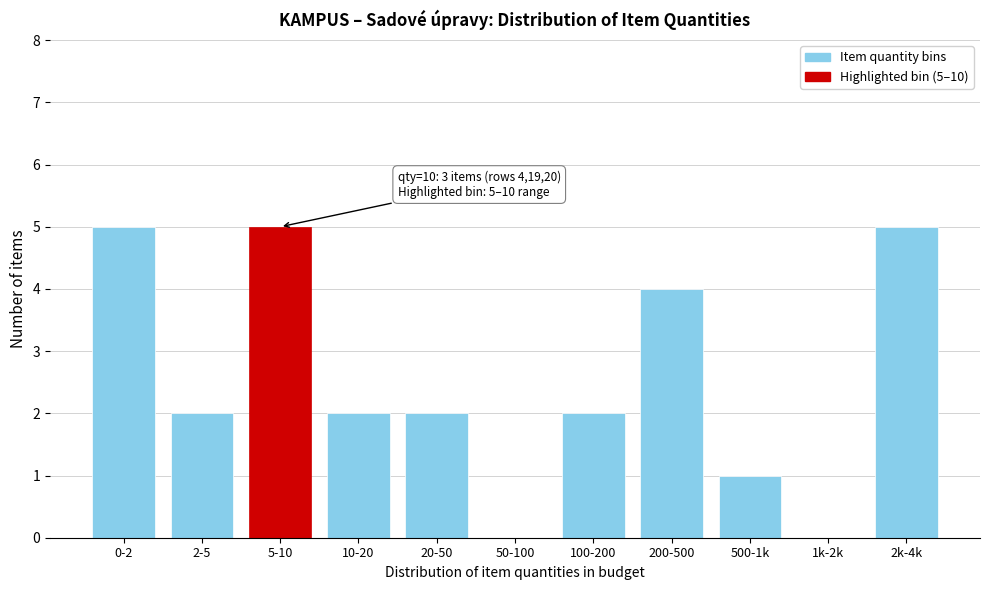

Reading left to right, list all the values displayed in this chart.

0-2=5	2-5=2	5-10=5	10-20=2	20-50=2	50-100=0	100-200=2	200-500=4	500-1k=1	1k-2k=0	2k-4k=5